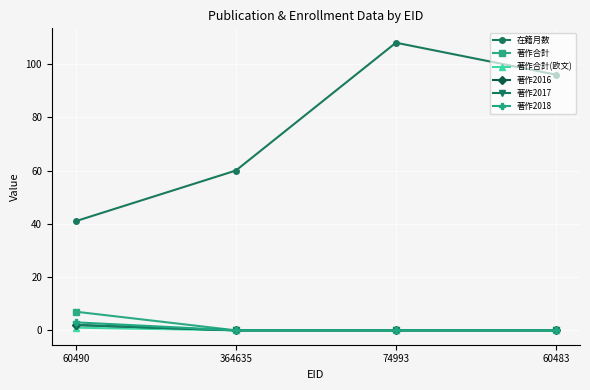

True or false: 在籍月数 has more than 2 points higher than both neighbors.

False